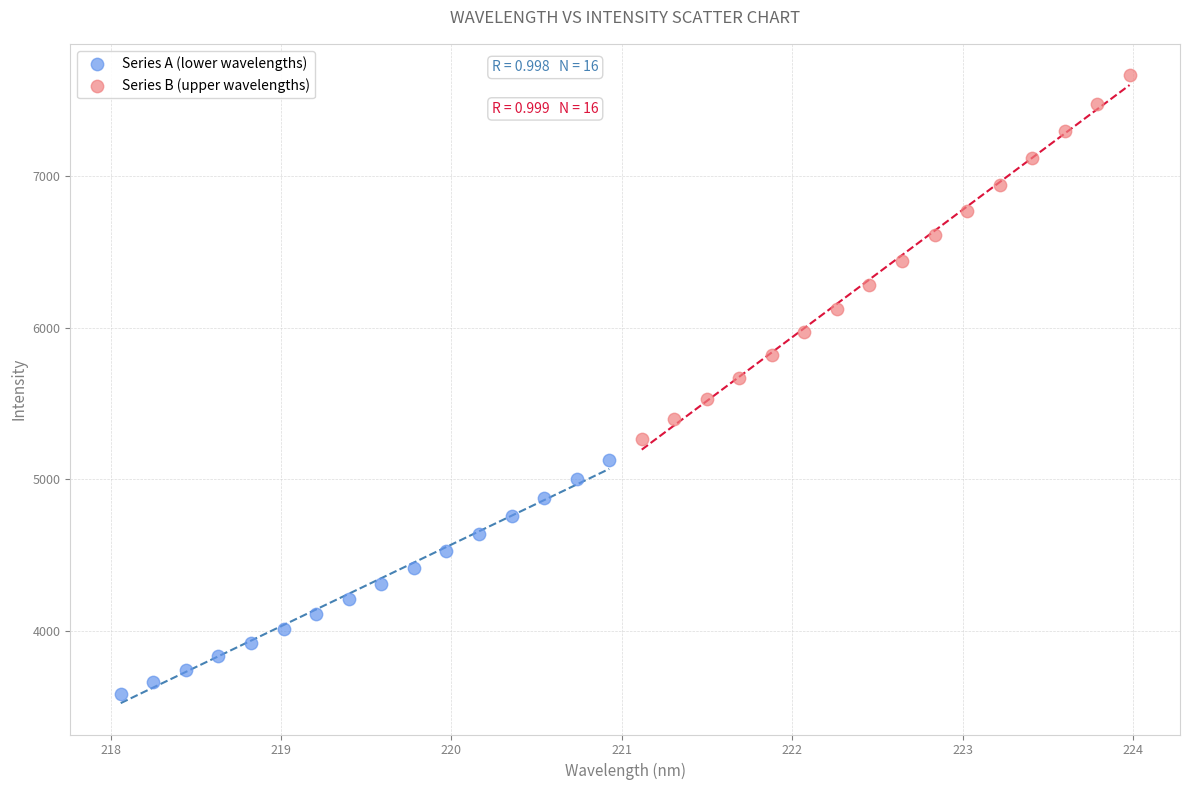

Which series reaches the maximum Y coordinate?

Series B (upper wavelengths)